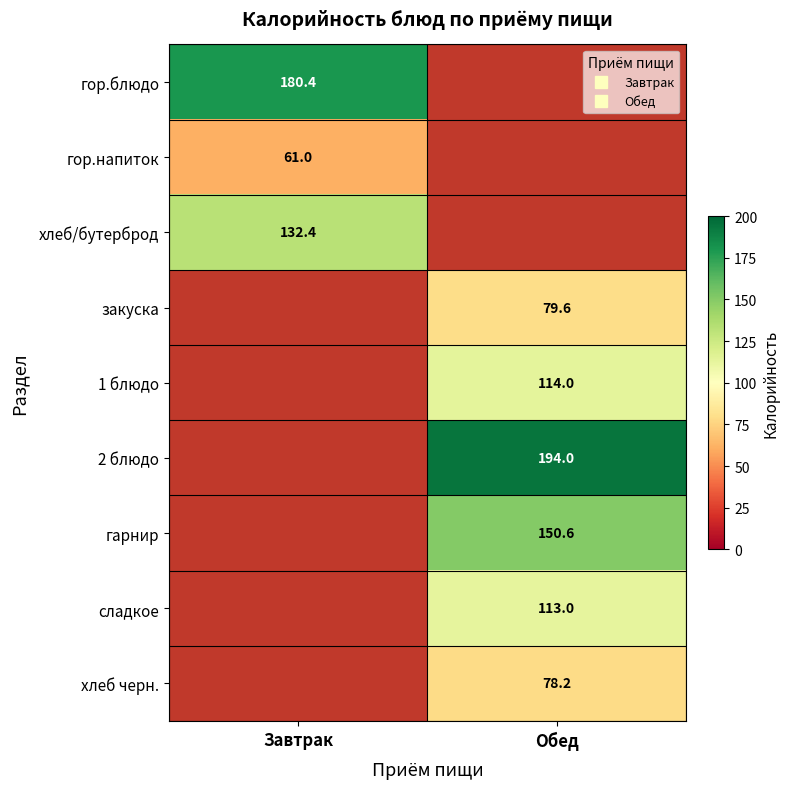

Which category has the lowest value in the закуска series?

Завтрак